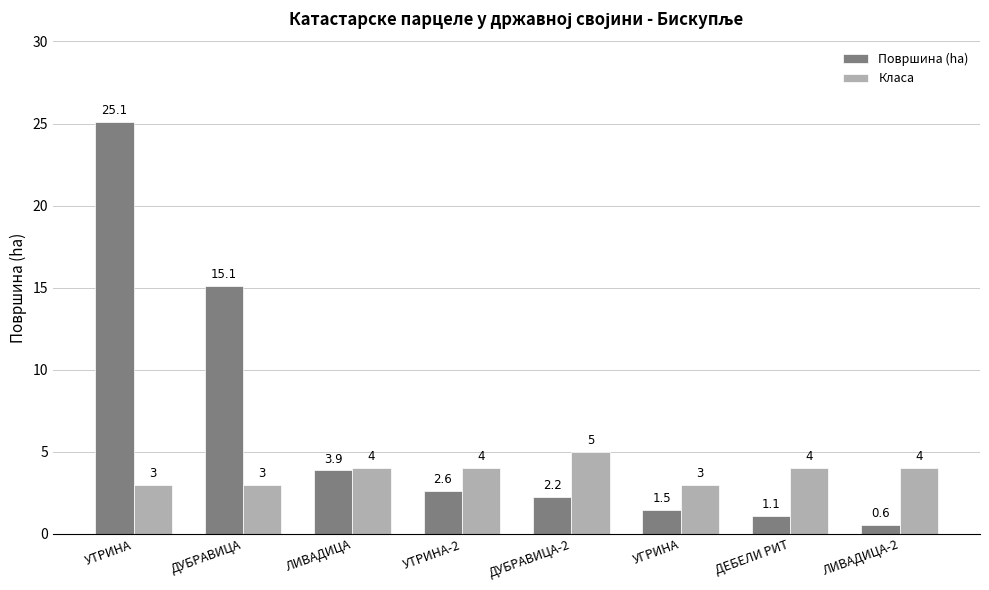

Is the value of Површина (ha) at УТРИНА greater than the value of Класа at УТРИНА-2?

Yes